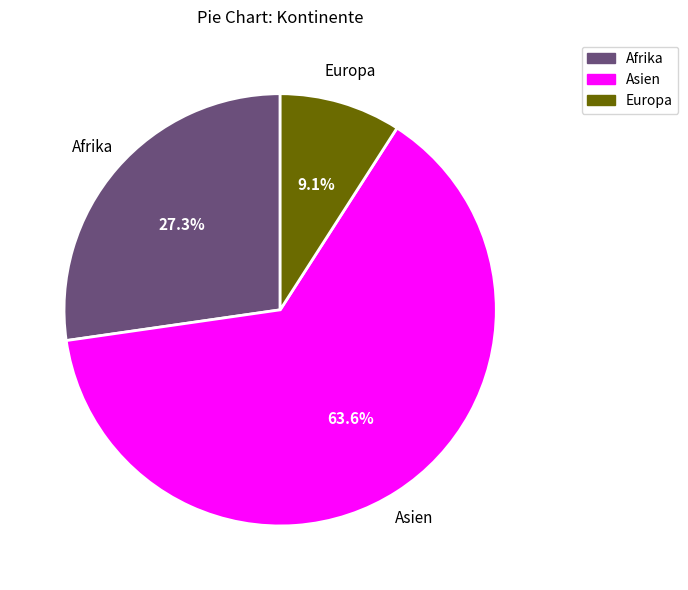

How many slices are in this pie chart?

3